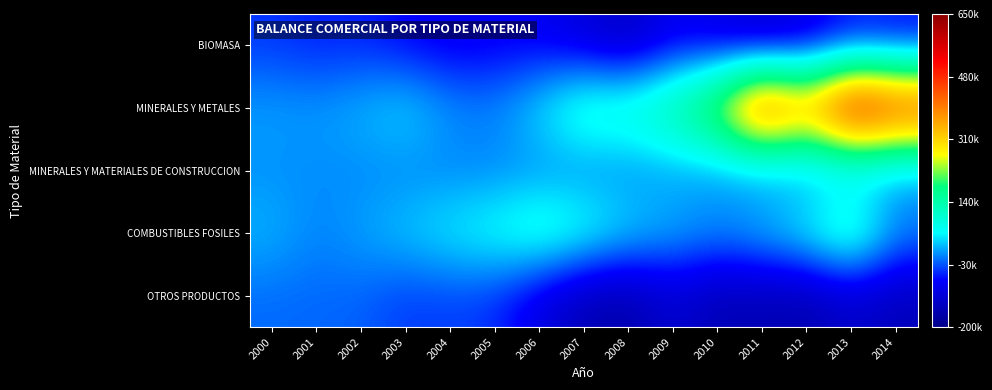

At which category is the sum across all series the highest?

2013